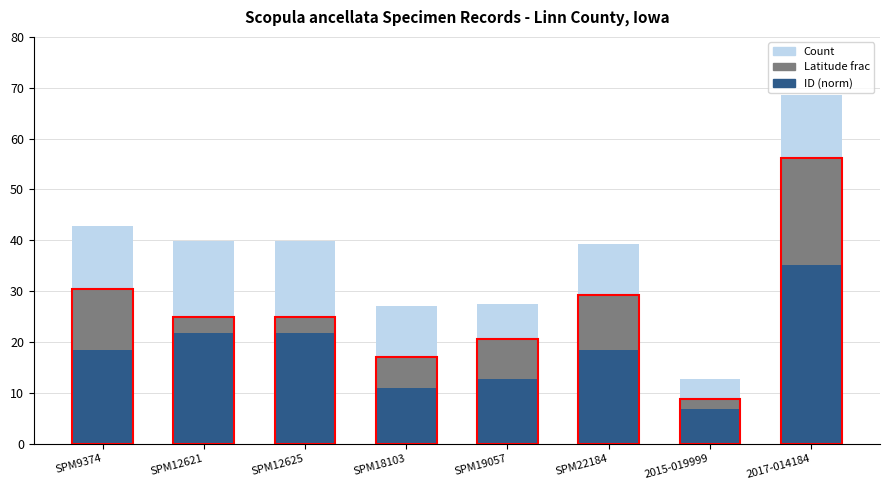

What is the total value across all series at SPM22184?

39.2